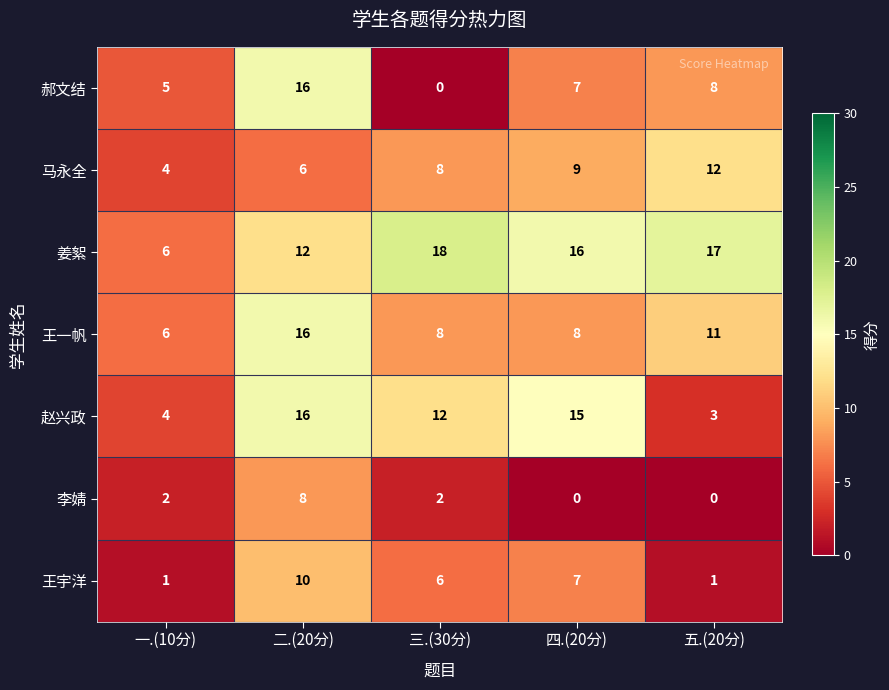

Where does the 赵兴政 series first go above 12?

二.(20分)